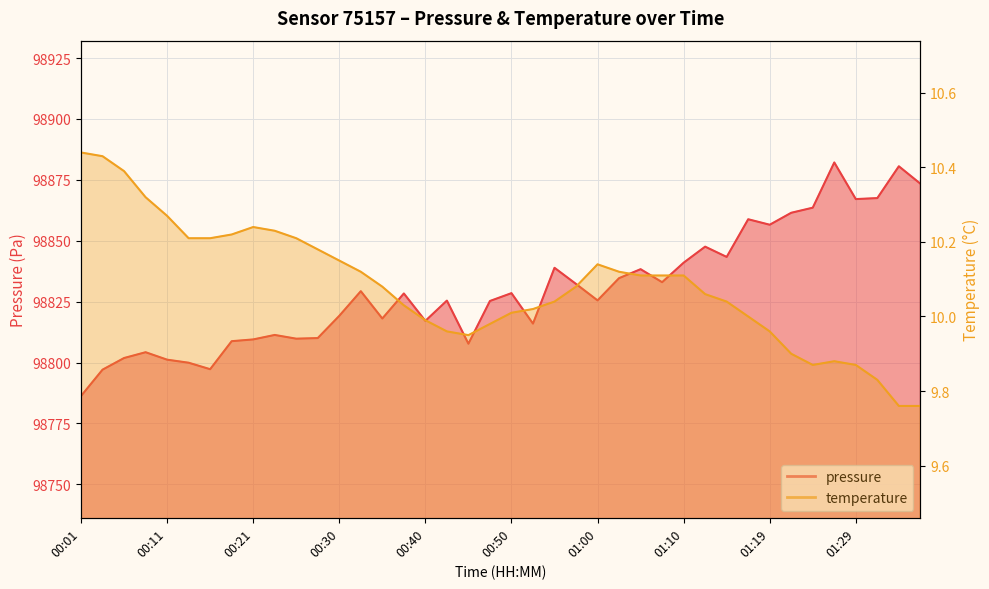

How many values in the pressure series are below 98828?

20